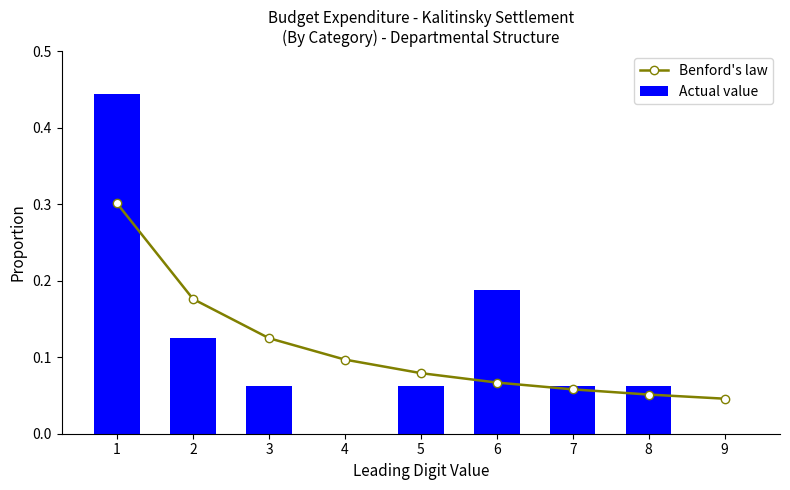

At which label is Actual value closest to 0?

4